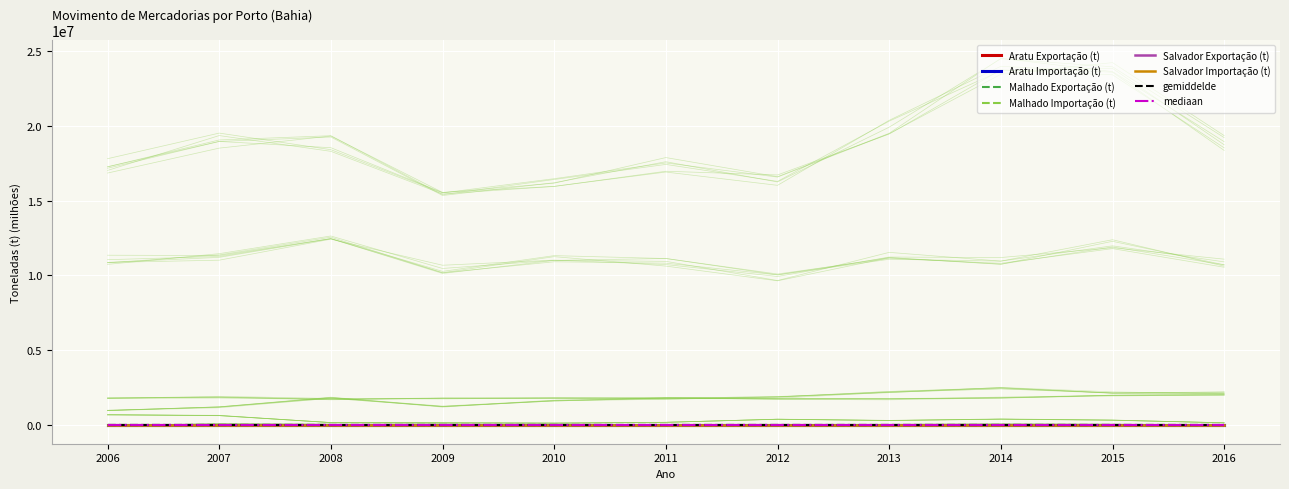

Between 2008 and 2014, which is larger?

2008